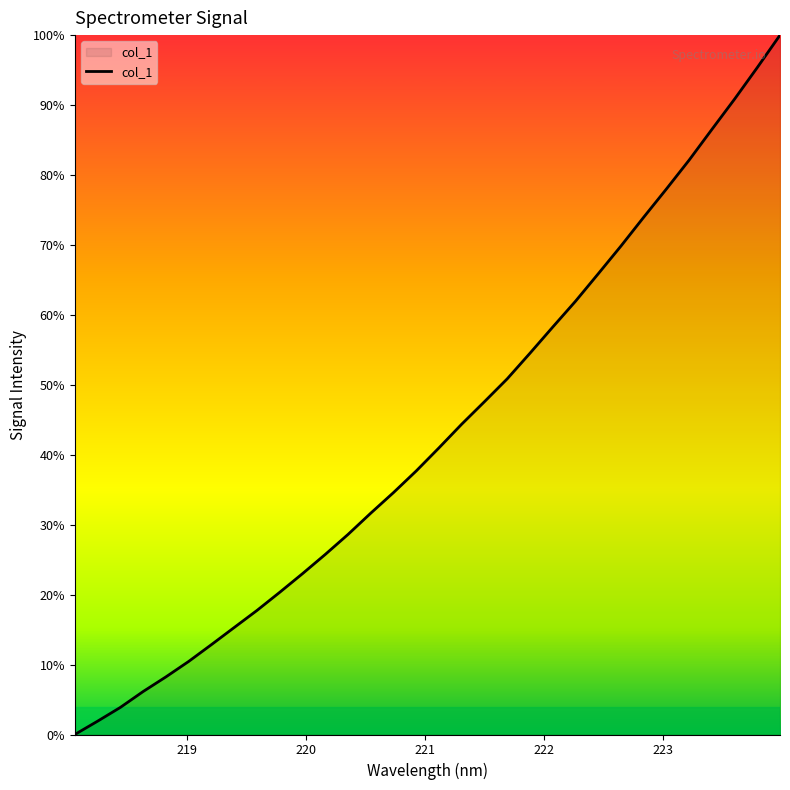

Does the chart display data point markers on the line(s)?

No